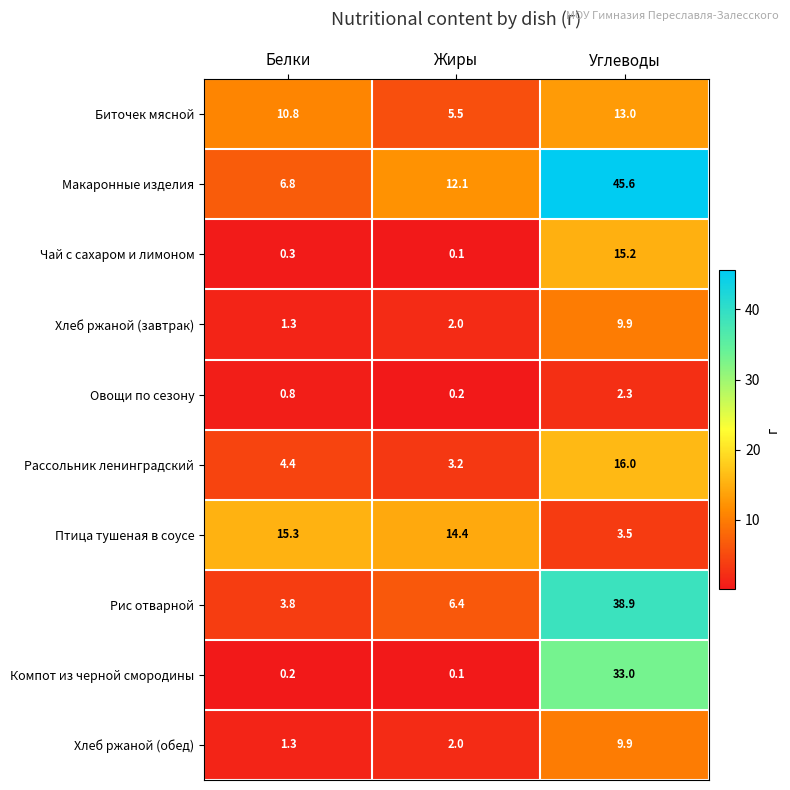

Reading right to left, list all the values displayed in this chart.

Биточек мясной: Углеводы=13.0	Жиры=5.5	Белки=10.8
Макаронные изделия: Углеводы=45.6	Жиры=12.1	Белки=6.8
Чай с сахаром и лимоном: Углеводы=15.2	Жиры=0.1	Белки=0.3
Хлеб ржаной (завтрак): Углеводы=9.9	Жиры=2.0	Белки=1.3
Овощи по сезону: Углеводы=2.3	Жиры=0.2	Белки=0.8
Рассольник ленинградский: Углеводы=16.0	Жиры=3.2	Белки=4.4
Птица тушеная в соусе: Углеводы=3.5	Жиры=14.4	Белки=15.3
Рис отварной: Углеводы=38.9	Жиры=6.4	Белки=3.8
Компот из черной смородины: Углеводы=33.0	Жиры=0.1	Белки=0.2
Хлеб ржаной (обед): Углеводы=9.9	Жиры=2.0	Белки=1.3